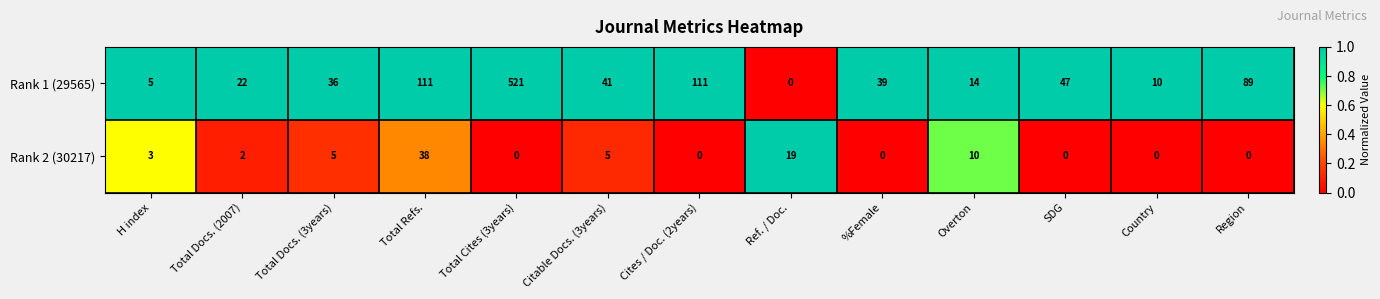

List the series in order of their overall mean, highest first.

Rank 1 (29565), Rank 2 (30217)